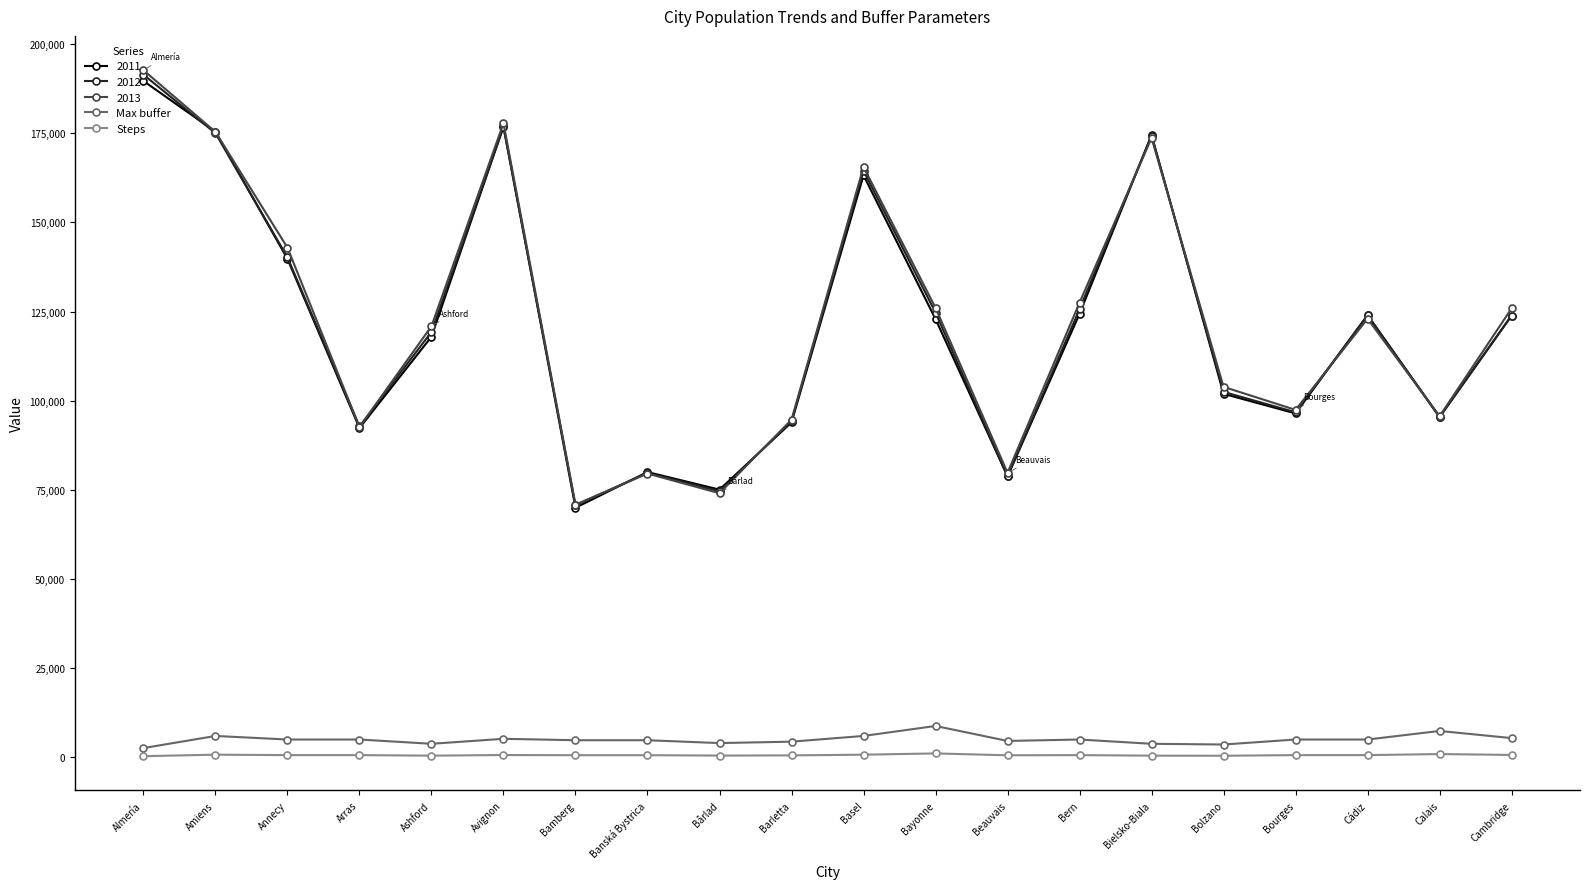

The value of Steps at Barletta is 550. True or false?

True